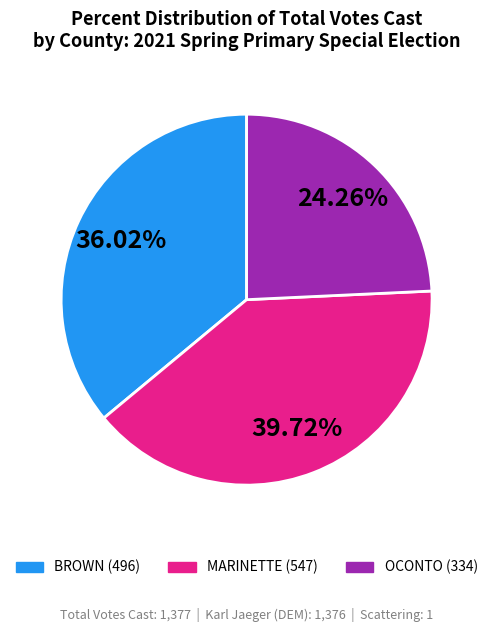

Combined, do MARINETTE and BROWN account for over 50%?

Yes